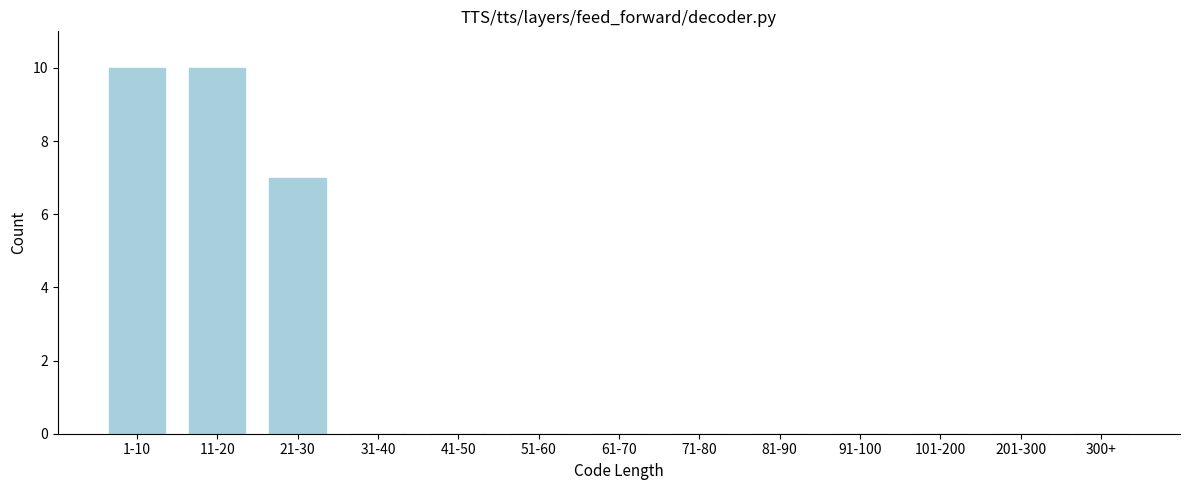

Reading right to left, list all the values displayed in this chart.

300+=0	201-300=0	101-200=0	91-100=0	81-90=0	71-80=0	61-70=0	51-60=0	41-50=0	31-40=0	21-30=7	11-20=10	1-10=10